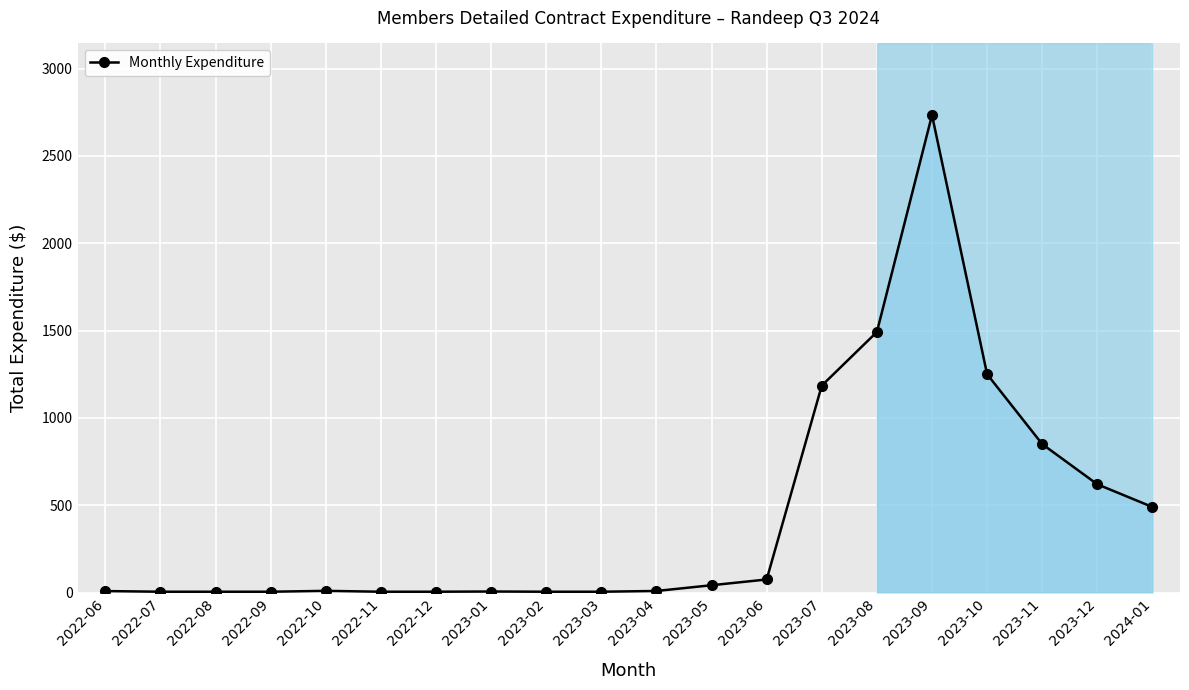

Is it true that the value at 2023-12 is 985.3?

False